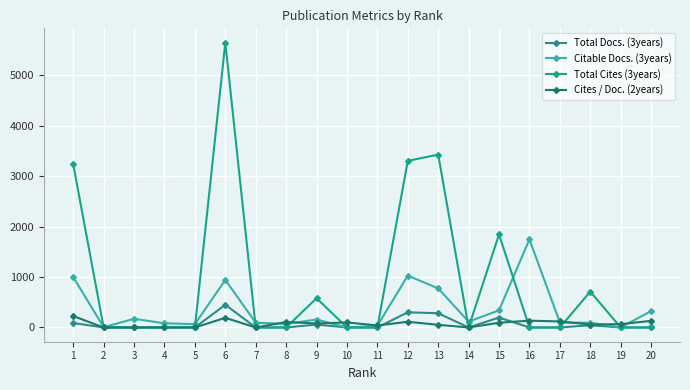

Does the chart display data point markers on the line(s)?

Yes